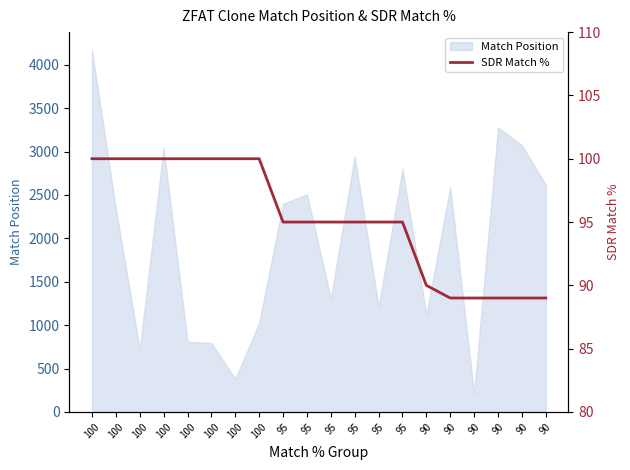

Rank the categories by value from lowest to highest.

90, 90, 90, 90, 90, 90, 95, 95, 95, 95, 95, 95, 100, 100, 100, 100, 100, 100, 100, 100